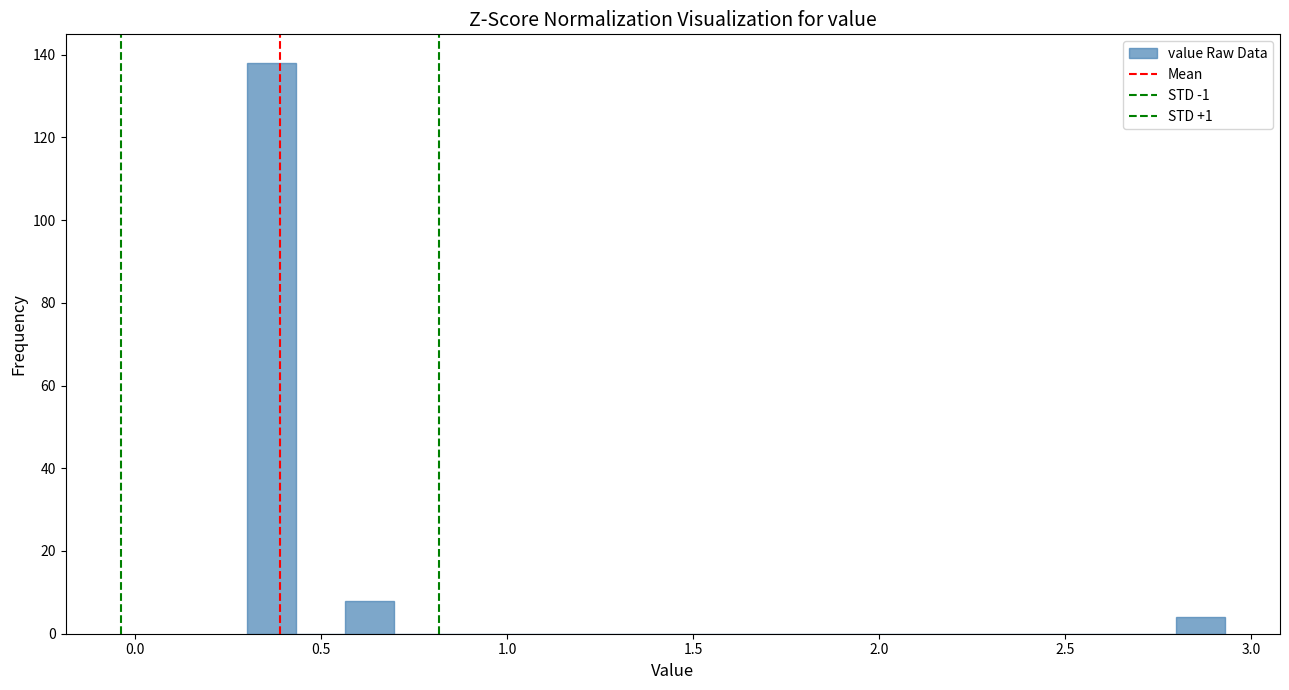

Read against the x-axis, roughly where is the centre of the tallest bar?

0.35